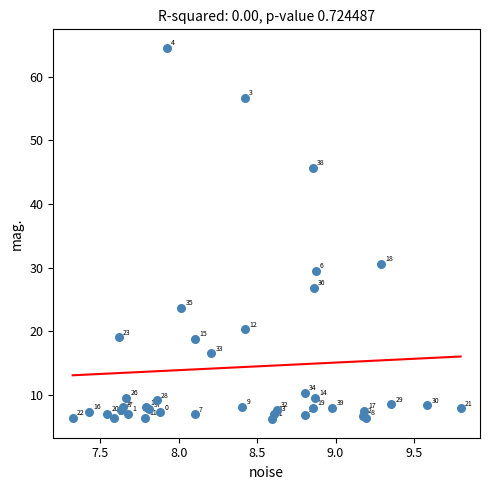

What Y value in the scatter plot is closest to 35?

30.5